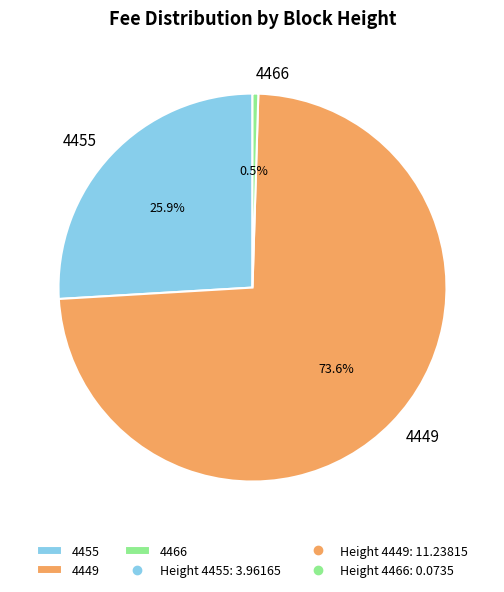

Does 4466 represent more than half of the total?

No